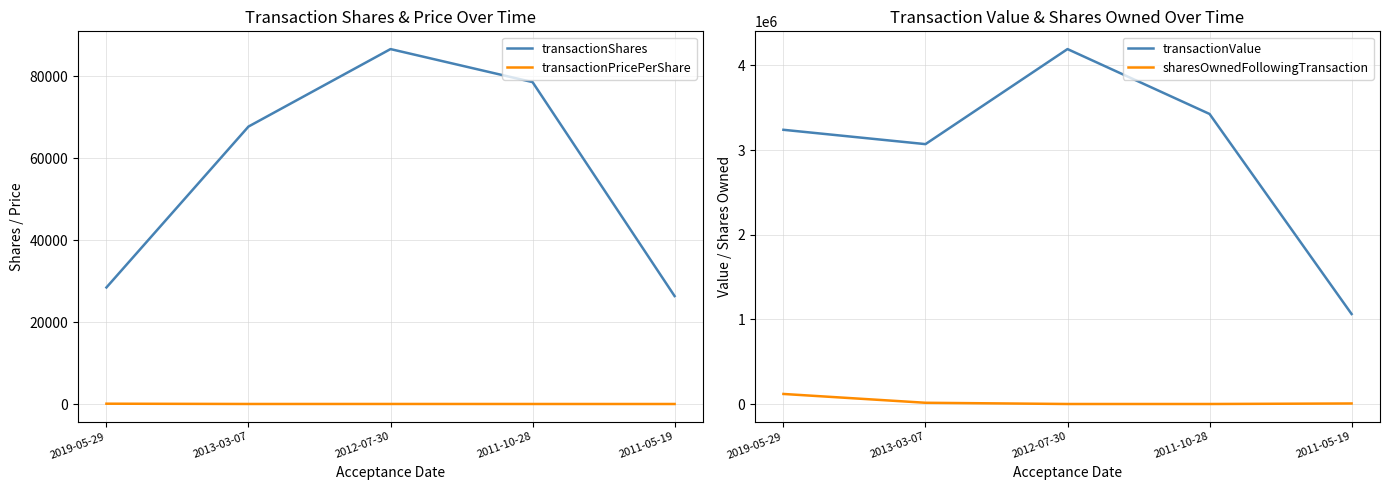

Reading left to right, extract all data points from this chart.

transactionShares: 28457.0	67687.0	86581.0	78529.0	26358.0
transactionPricePerShare: 113.8	45.4	48.4	43.6	40.3
transactionValue: 3239545.0	3070248.0	4193040.0	3426629.0	1063421.0
sharesOwnedFollowingTransaction: 119147.0	15004.0	558.0	541.0	6673.0